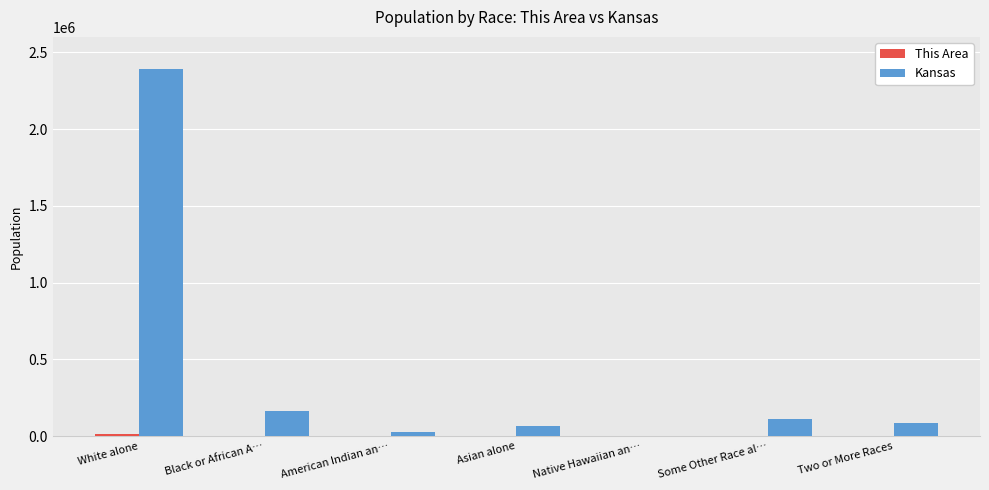

Which series has the largest total across all categories?

Kansas